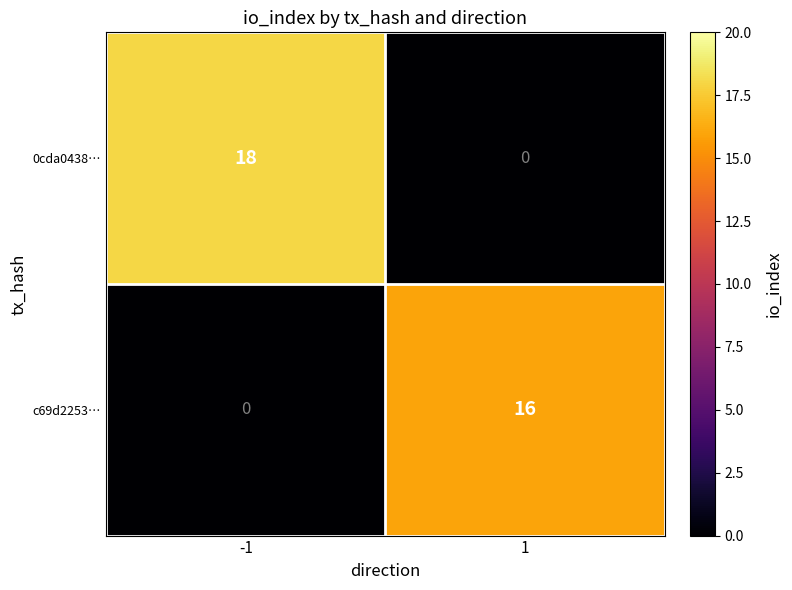

What is the maximum value shown in the chart?

18